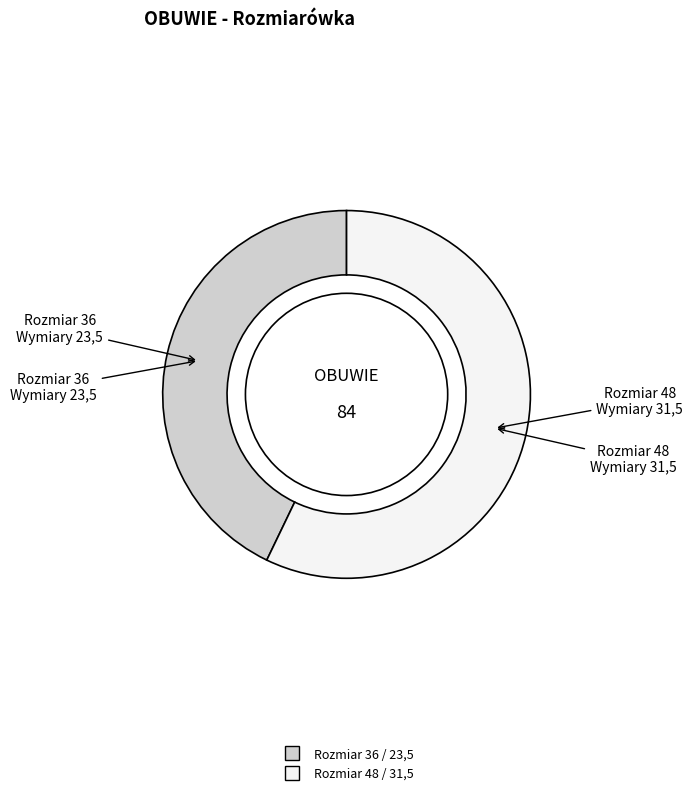

Is there any slice that represents more than half of the pie?

Yes